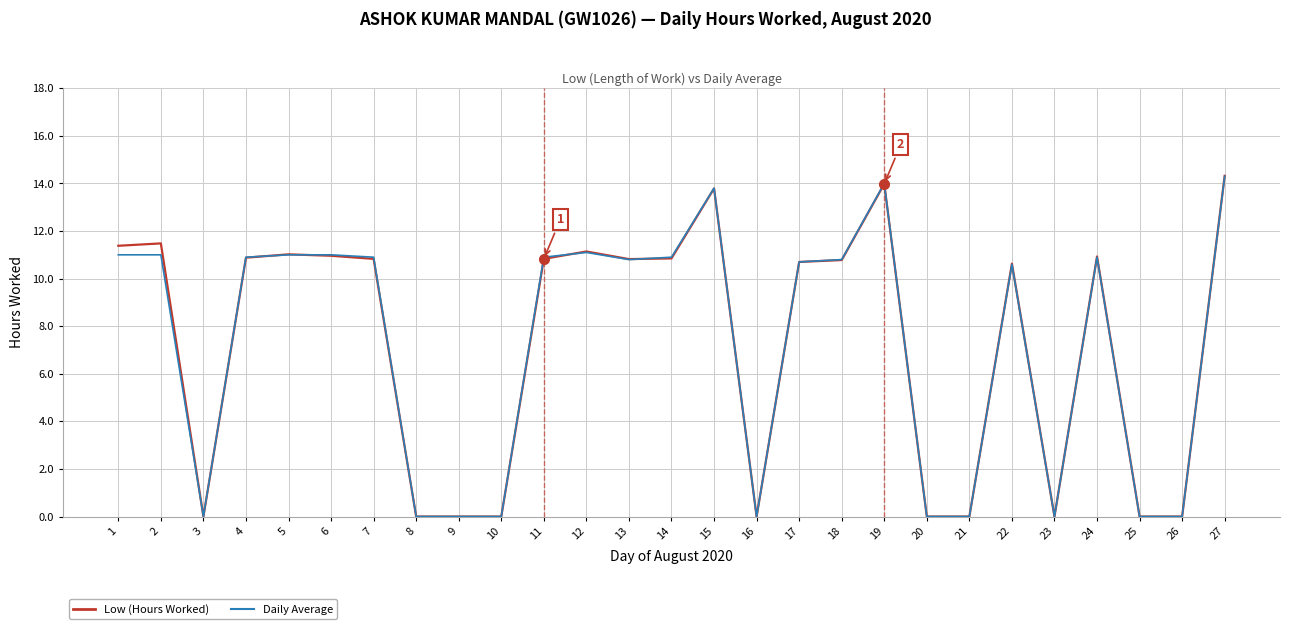

Which series has the widest spread of values?

Low (Hours Worked)